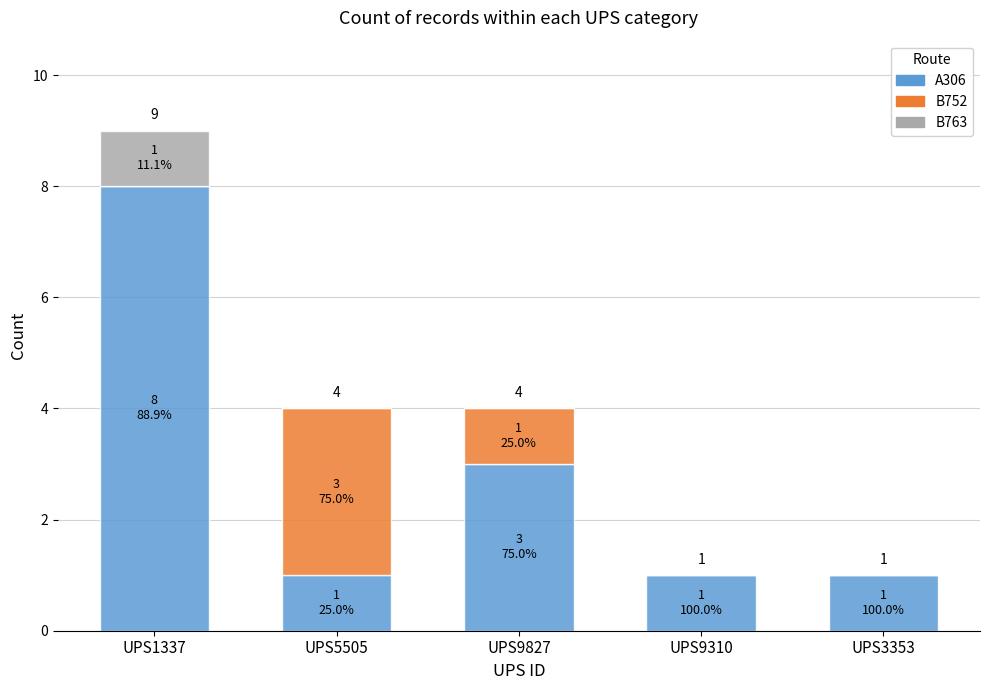

Are the bars horizontal?

No